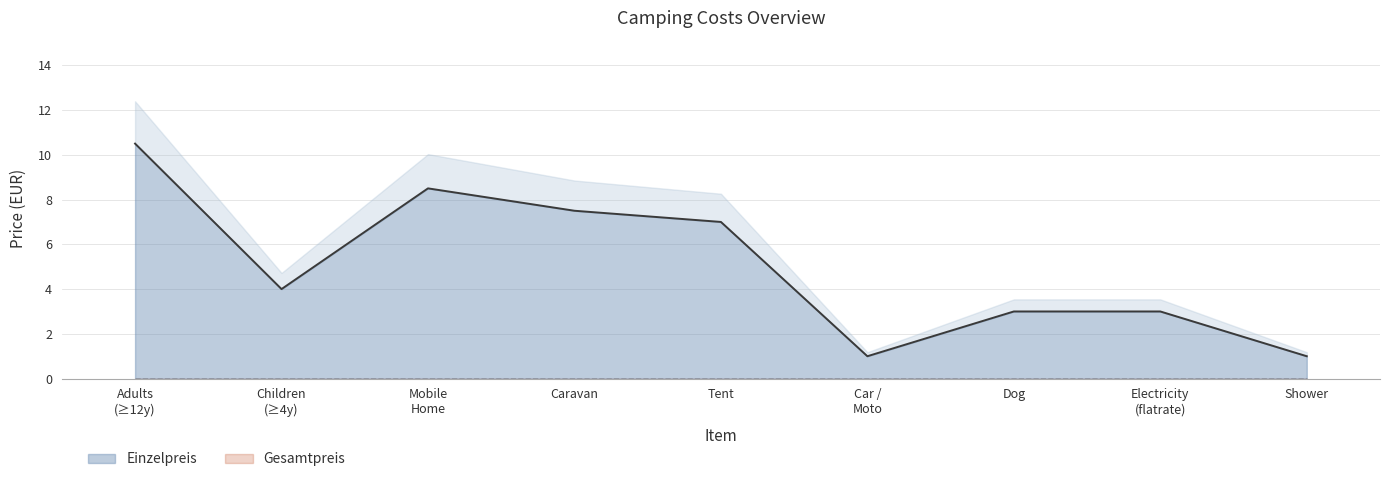

Between Car / Moto and Children (≥4y), which is larger?

Children (≥4y)